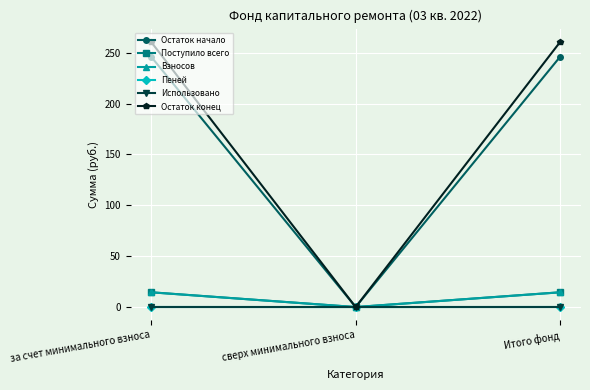

What is the maximum value shown in the chart?

260.6